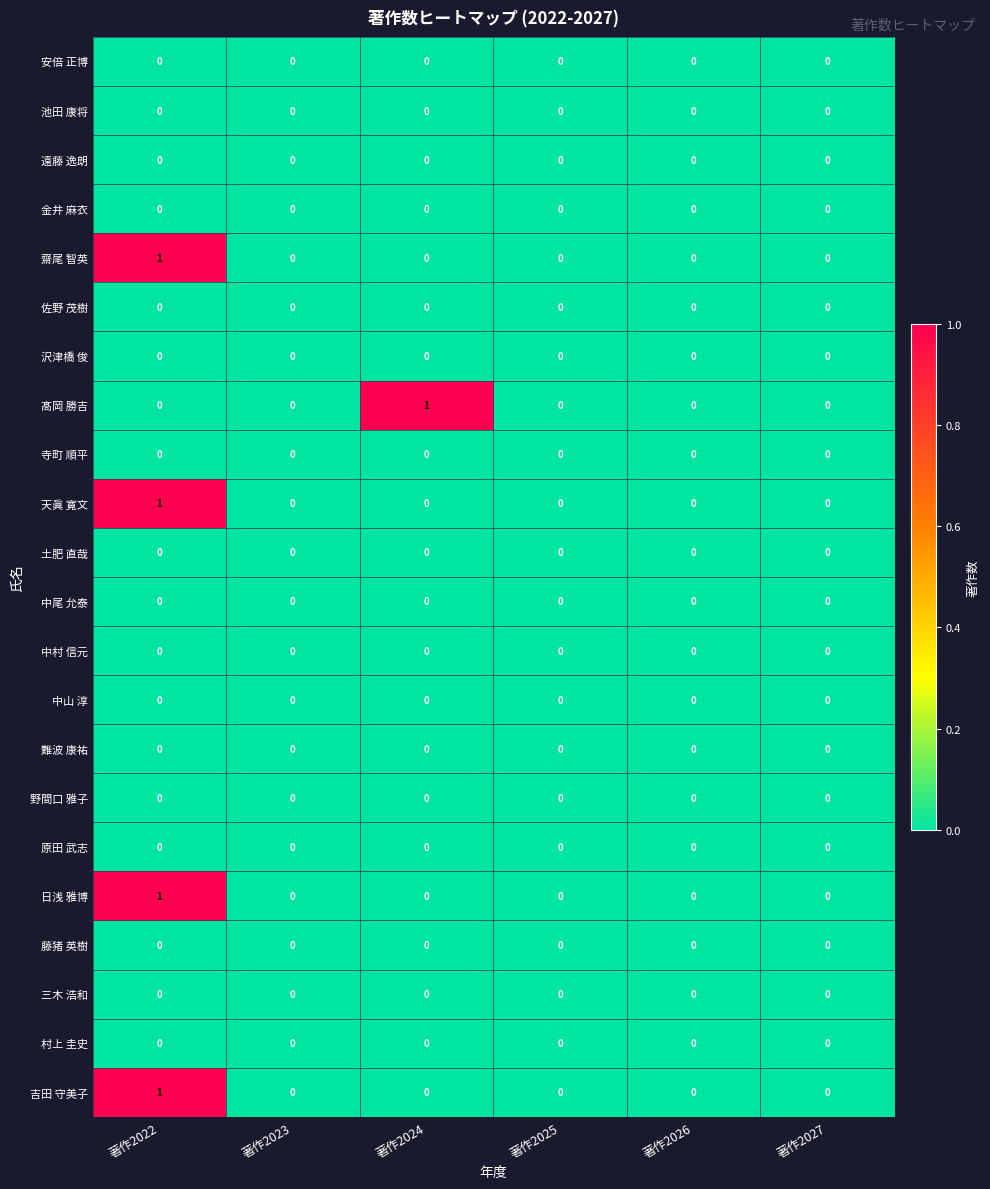

At which category is the sum across all series the highest?

著作2022